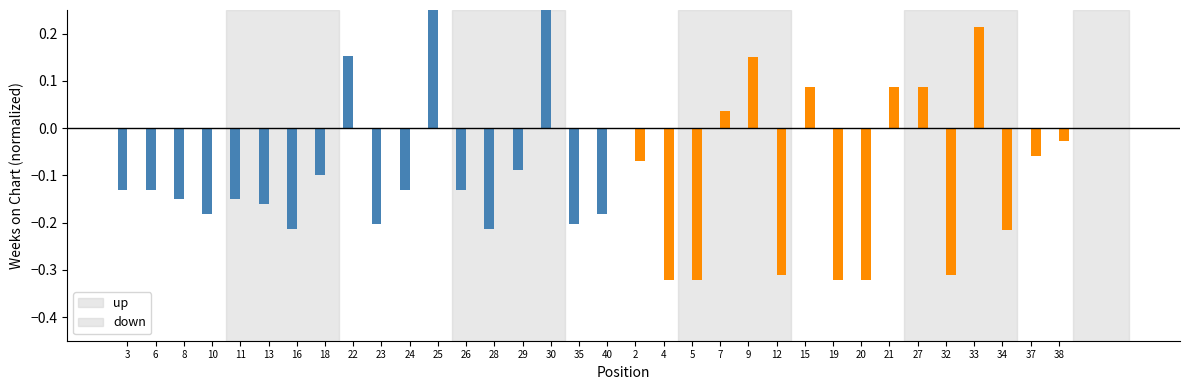

Is the value of up at 20 greater than the value of down at 4?

Yes